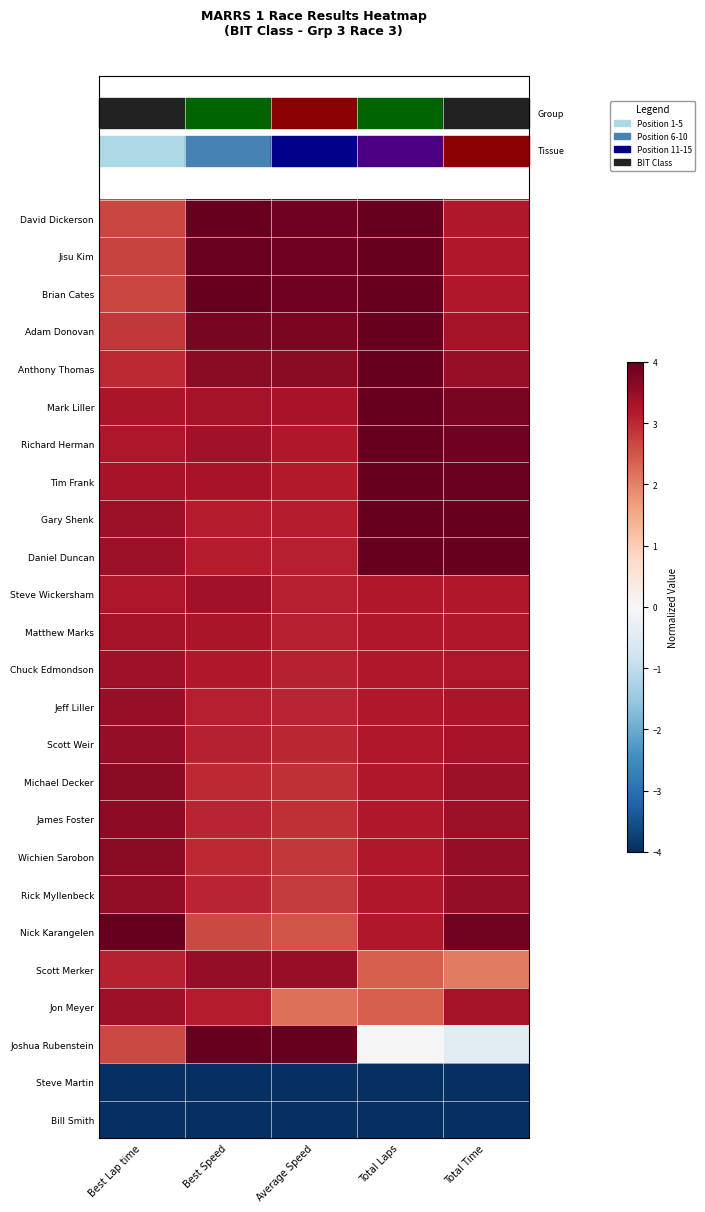

What is the difference between the highest and lowest values at Best Lap time?

8.0